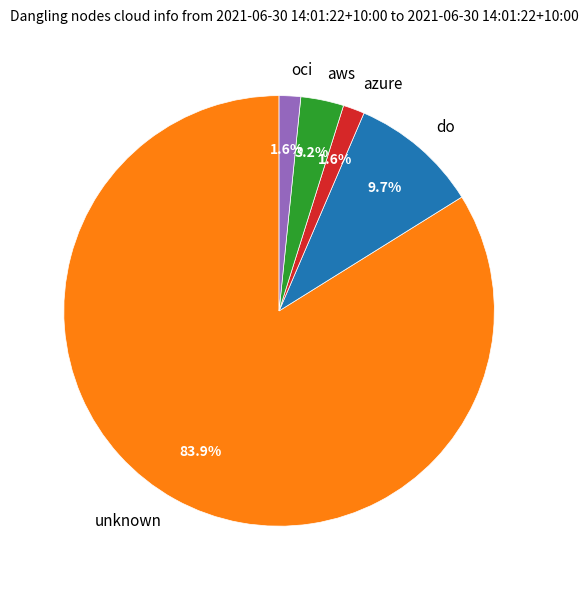

Which slice is the largest?

unknown